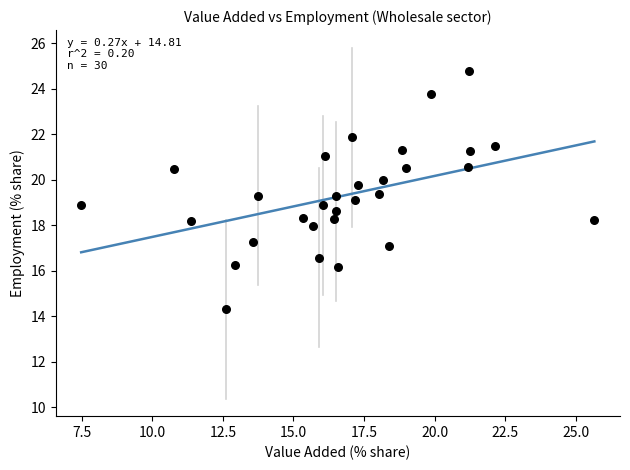

What is the range of Y values (max minus min)?

10.4